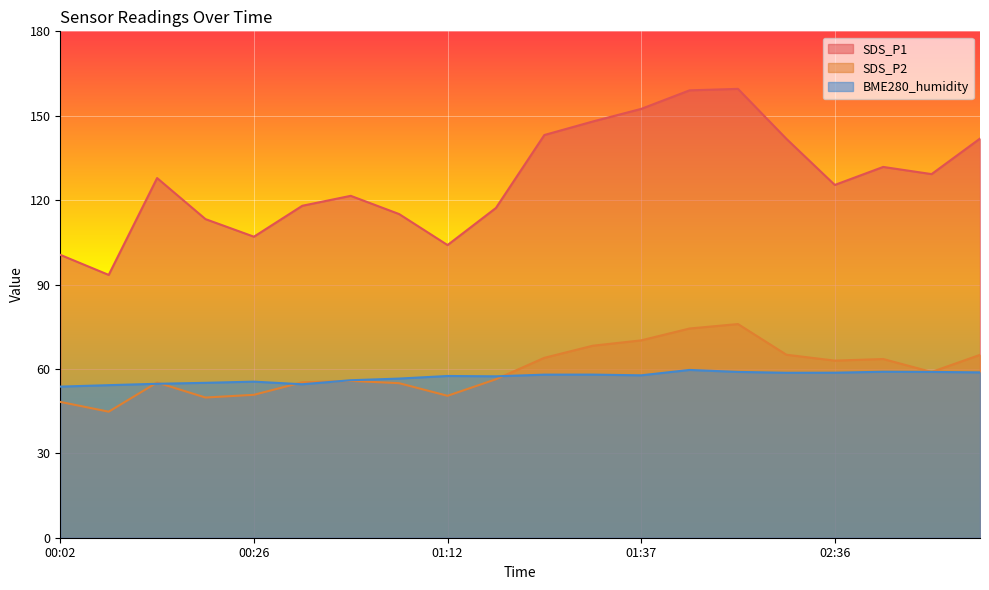

After their last crossing, which series has the higher values: BME280_humidity or SDS_P2?

SDS_P2